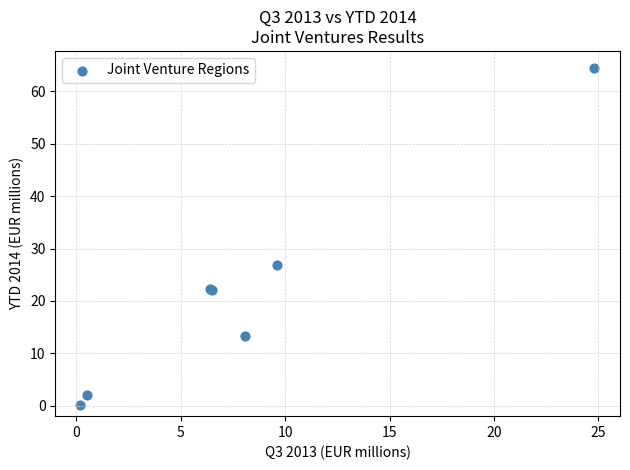

What Y value in the scatter plot is closest to 32?

26.8